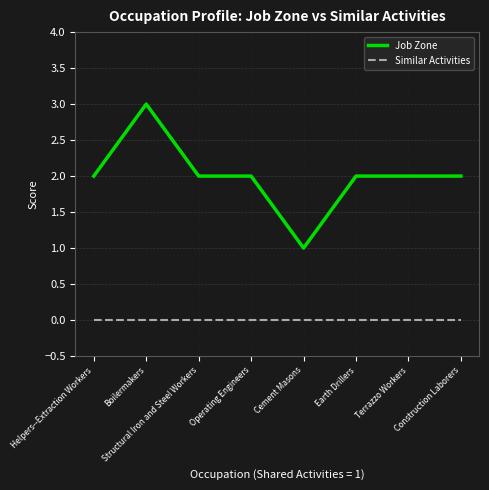

Reading left to right, list all the values displayed in this chart.

Job Zone: Helpers--Extraction Workers=2	Boilermakers=3	Structural Iron and Steel Workers=2	Operating Engineers=2	Cement Masons=1	Earth Drillers=2	Terrazzo Workers=2	Construction Laborers=2
Similar Activities: Helpers--Extraction Workers=0	Boilermakers=0	Structural Iron and Steel Workers=0	Operating Engineers=0	Cement Masons=0	Earth Drillers=0	Terrazzo Workers=0	Construction Laborers=0